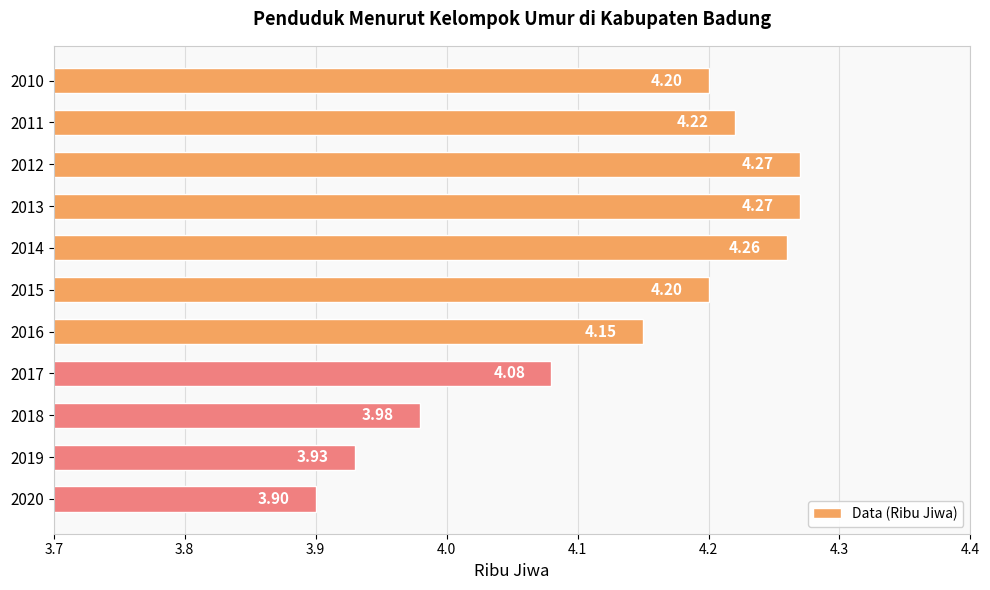

Where is the data nearest to the value 4?

2018